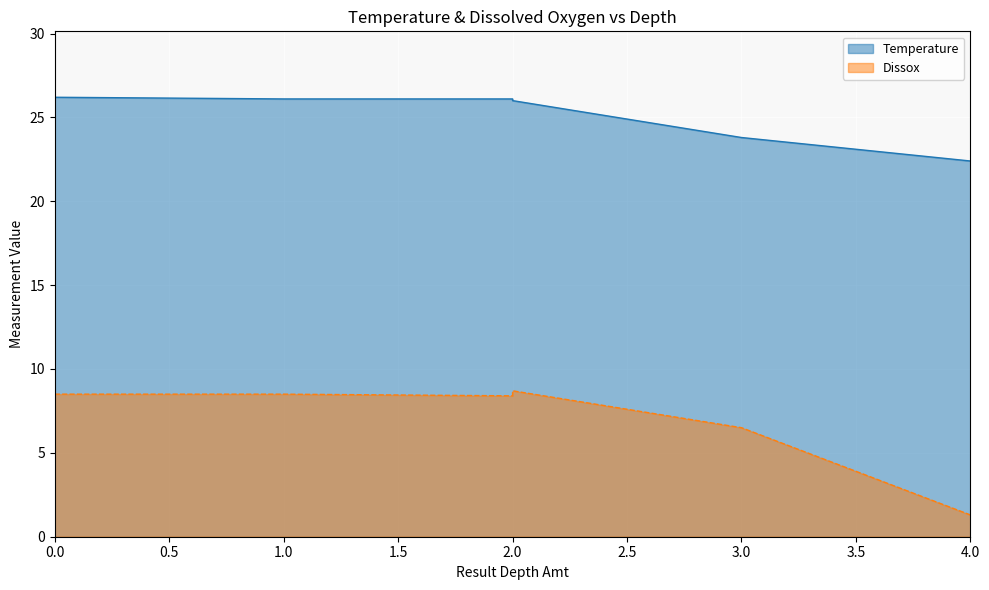

Rank the series at 2 from lowest to highest value.

Dissox, Temperature